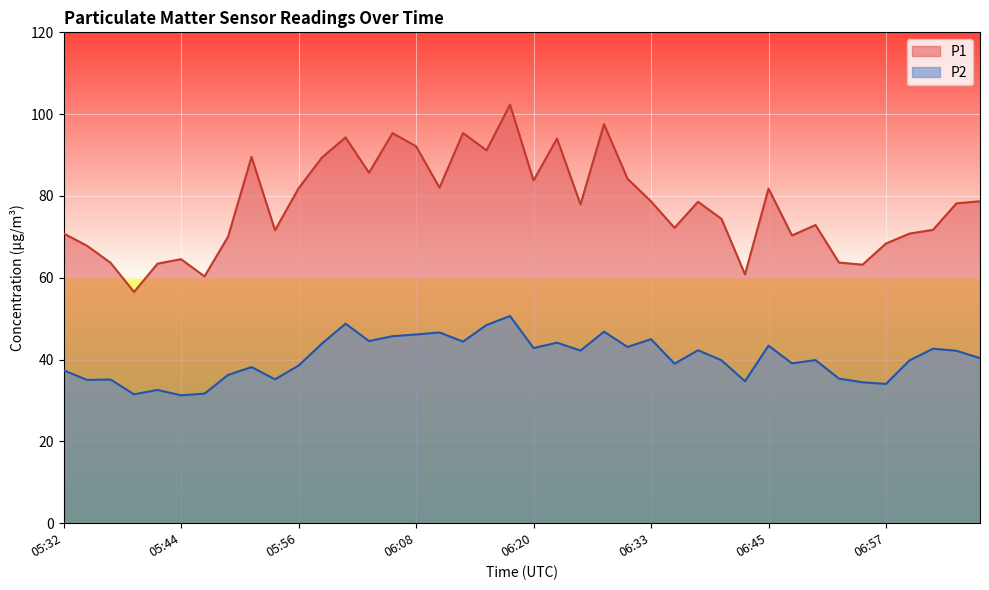

Where is the first local maximum for P2?

05:36